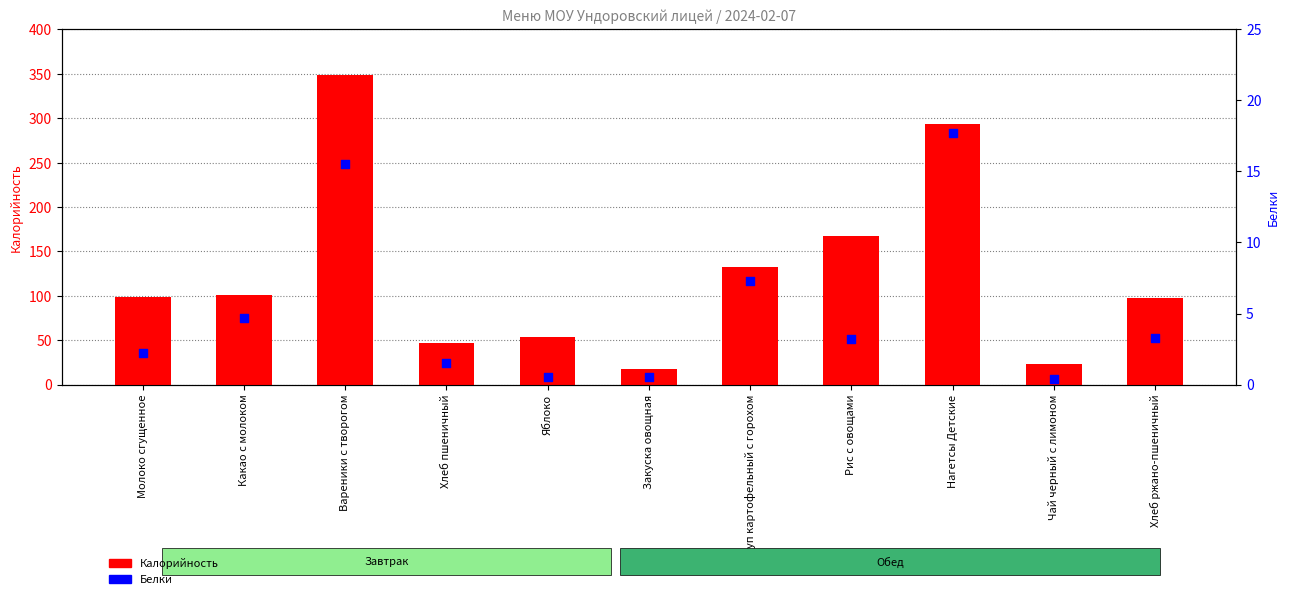

What is the total value across all series at Суп картофельный с горохом?

139.2